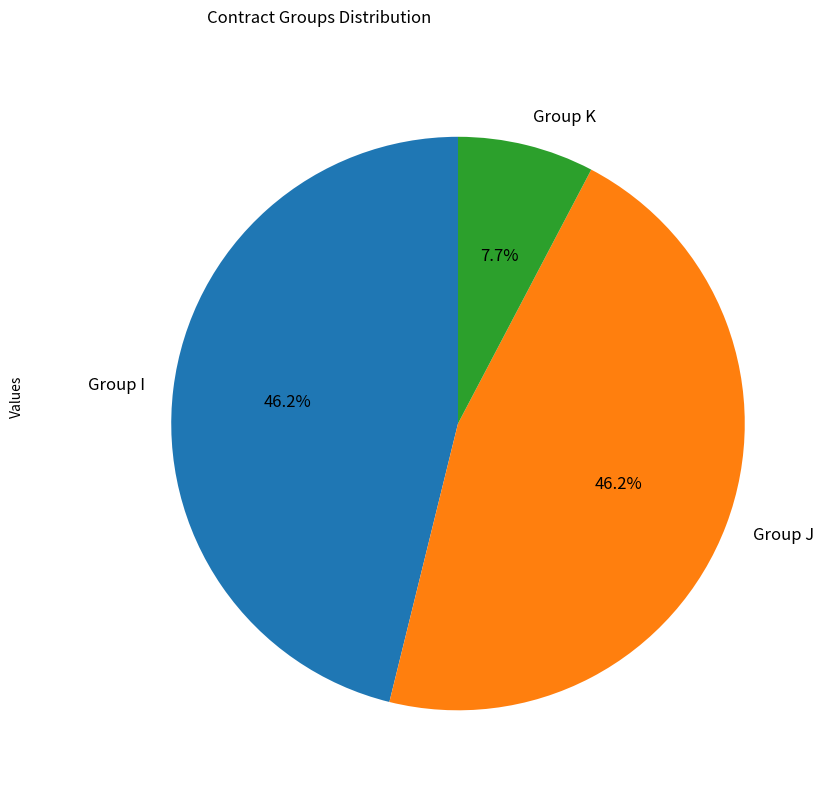

Does any single category account for the majority?

No